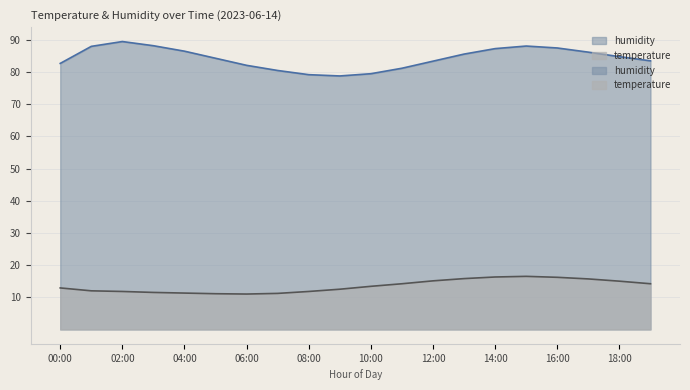

What is the sum of the humidity values at 00:00 and 10:00?

162.2